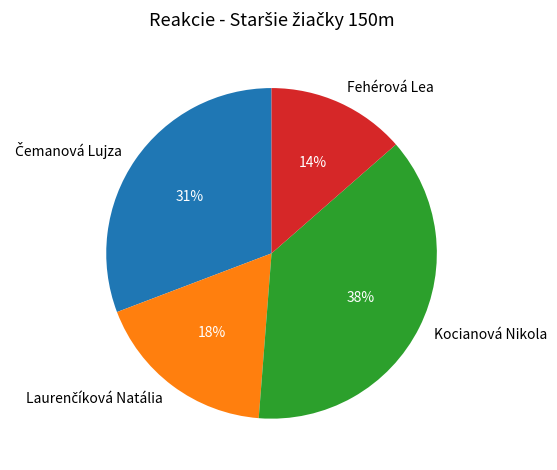

What is the largest slice in the pie chart?

Kocianová Nikola